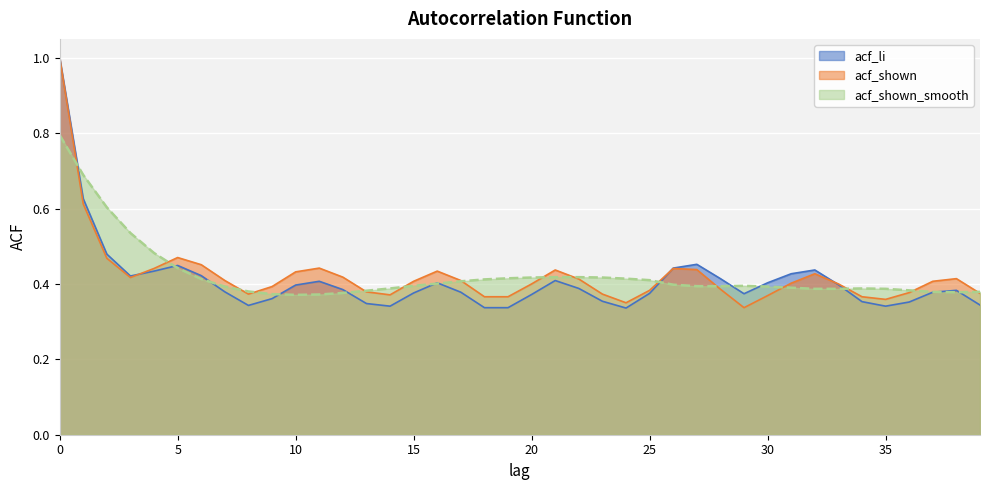

How many lines are shown in the chart?

3